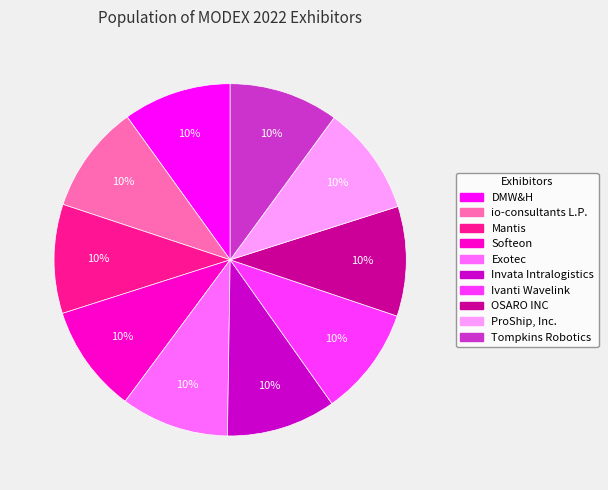

Does Tompkins Robotics account for over 50% of the chart?

No